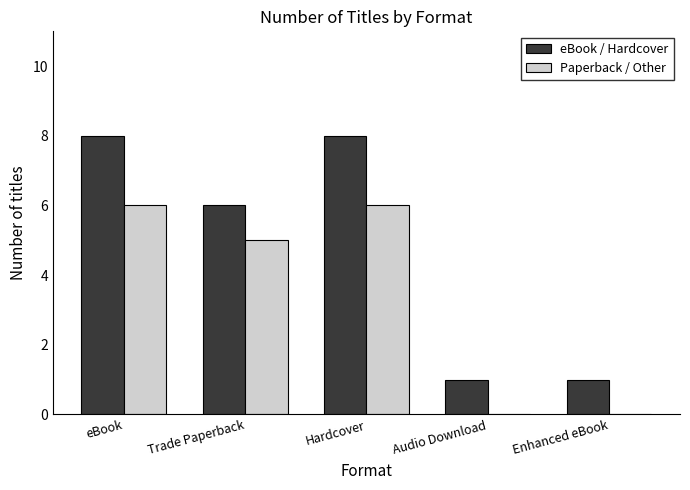

What is the sum of all Paperback / Other values?

17